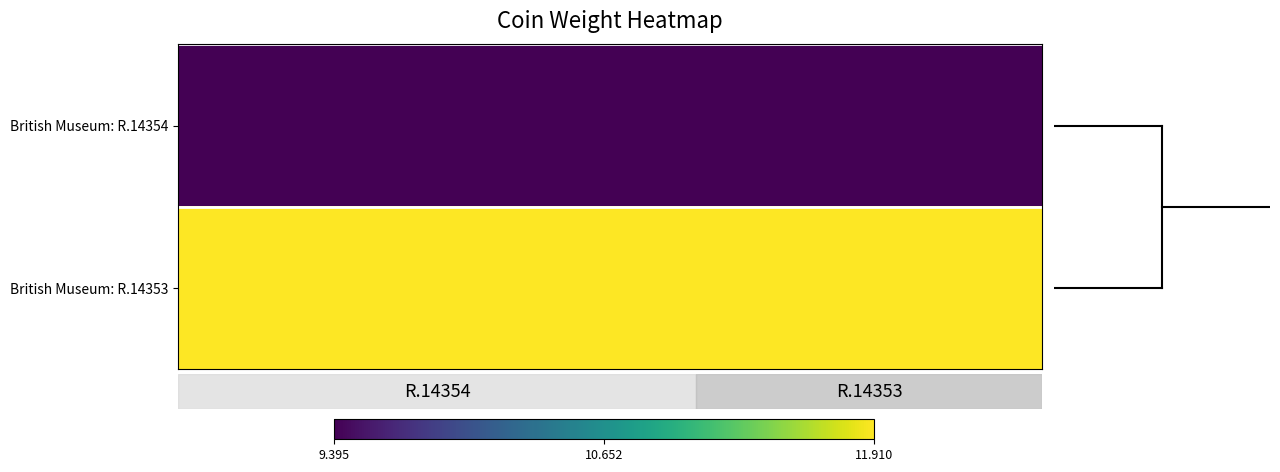

What is the maximum value shown in the chart?

11.9